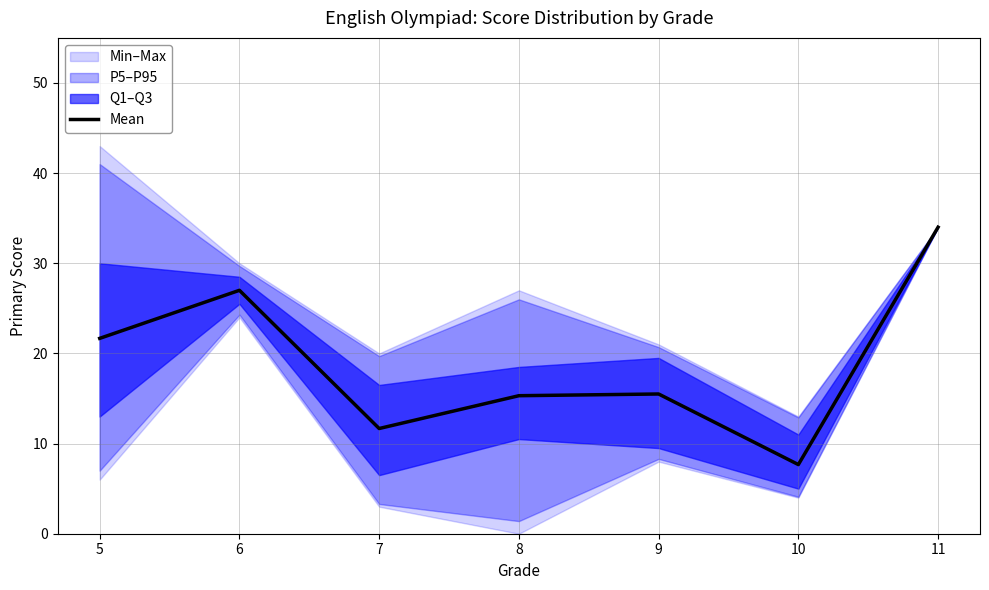

How many points are lower than both their immediate neighbors (excluding endpoints)?

2